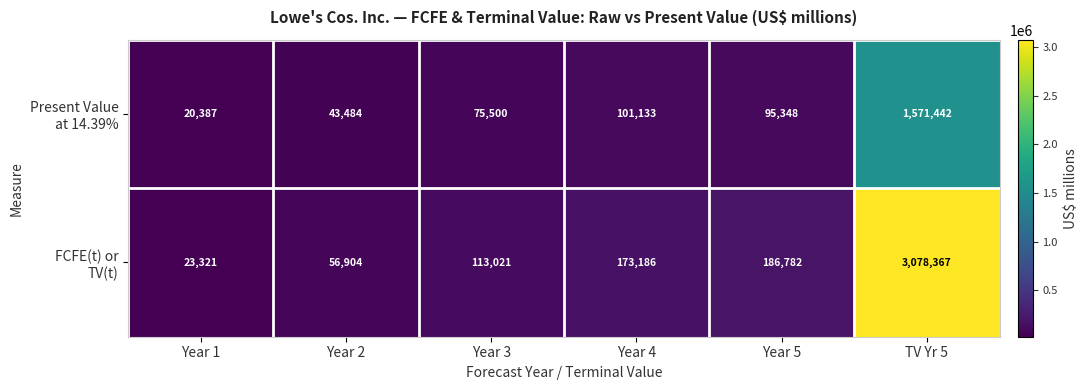

What is the spread (max minus min) of values at Year 4?

72053